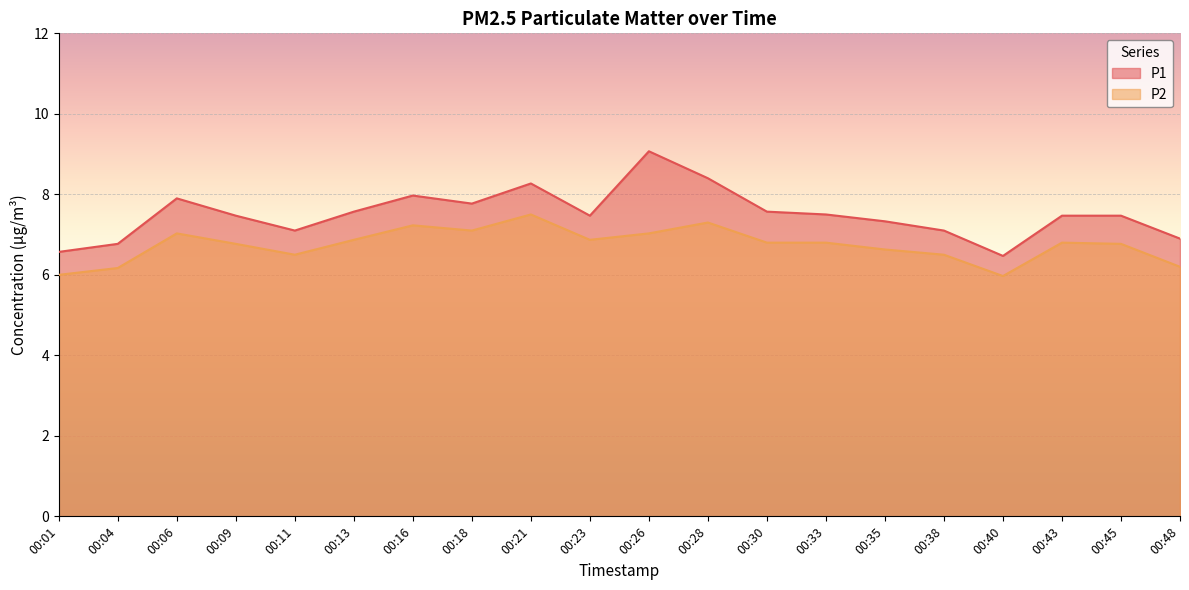

At which category does P2 reach its first local peak?

00:06